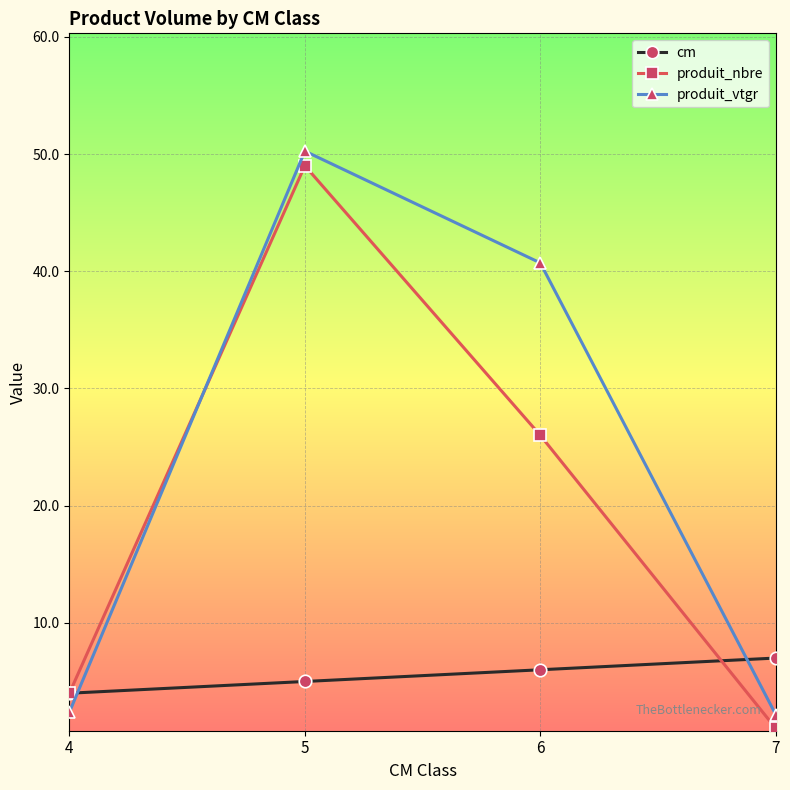

Which label corresponds to the largest value in the chart?

5